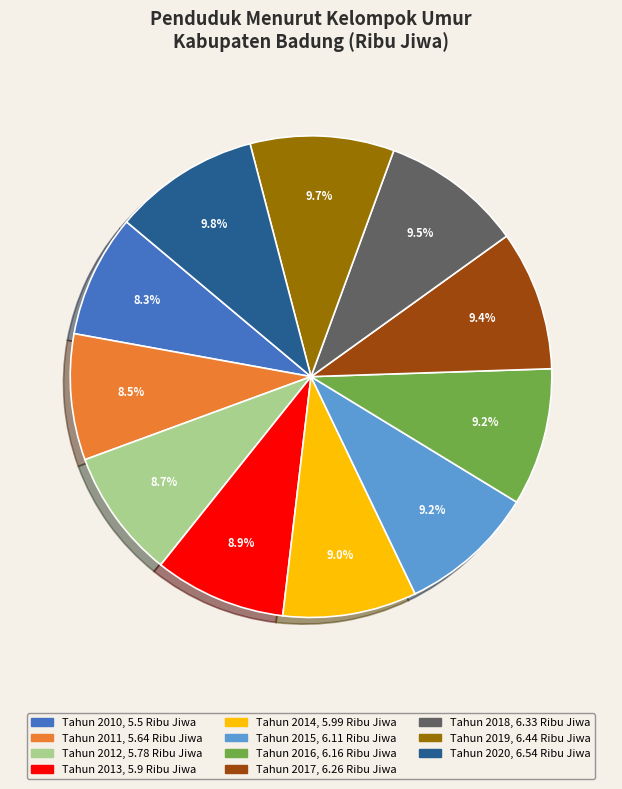

Is it true that Tahun 2011 is 3% of the pie?

False